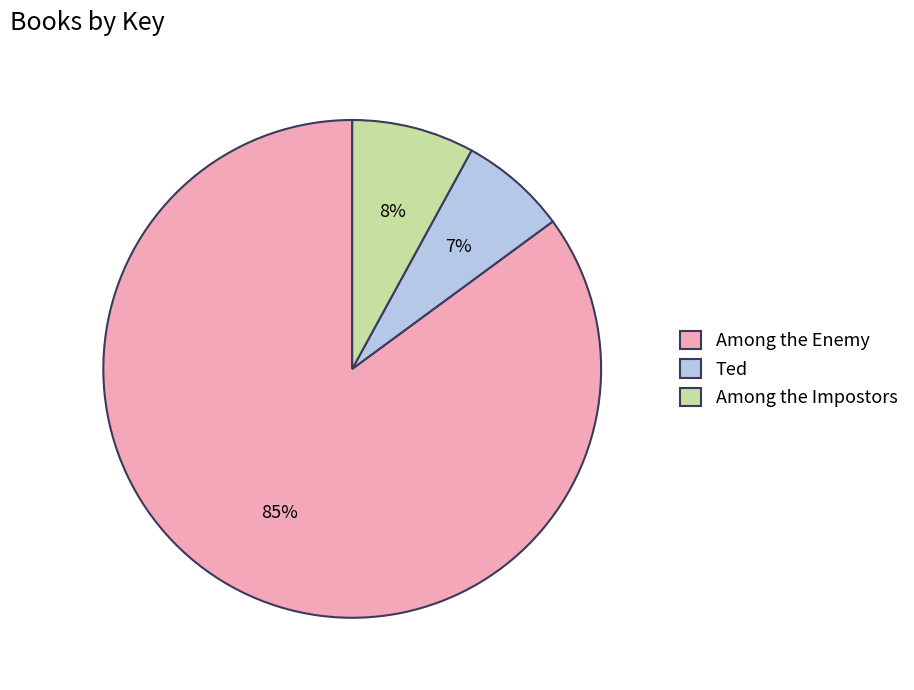

Rank the categories by value from lowest to highest.

Ted, Among the Impostors, Among the Enemy